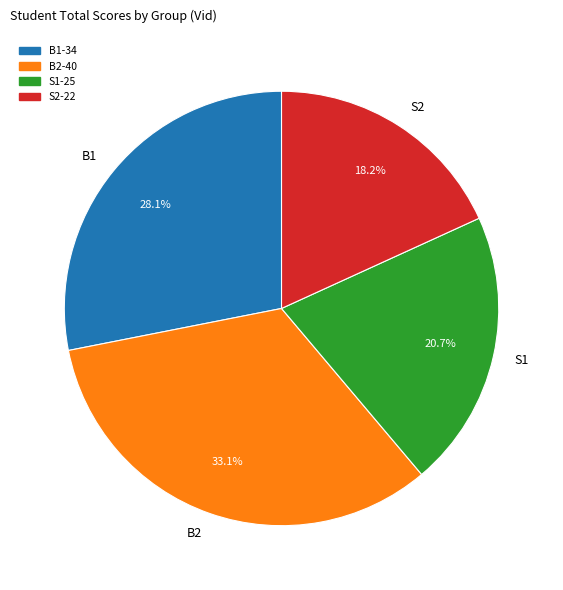

How many segments does this pie chart have?

4